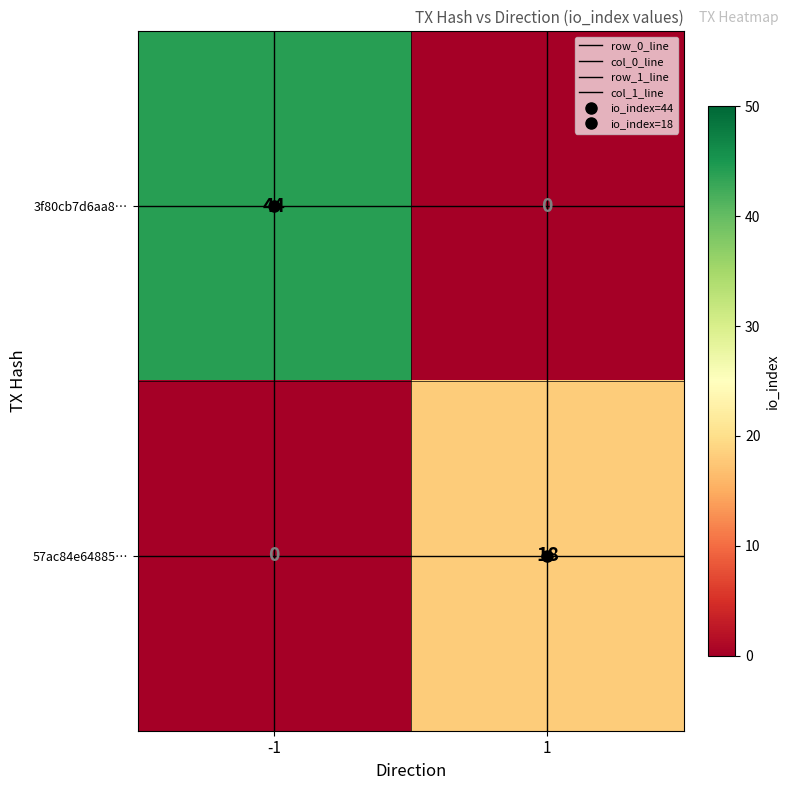

Which series has the largest total across all categories?

3f80cb7d6aa8…